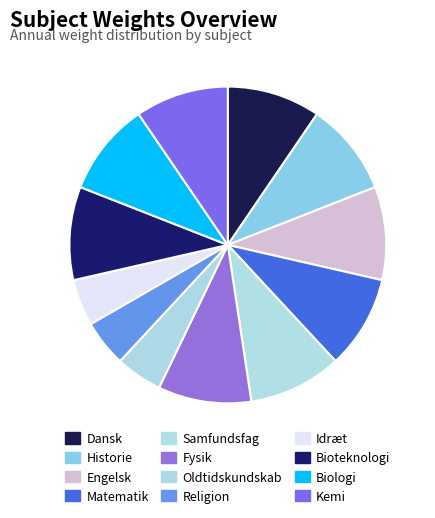

What is the smallest slice in the pie chart?

Oldtidskundskab